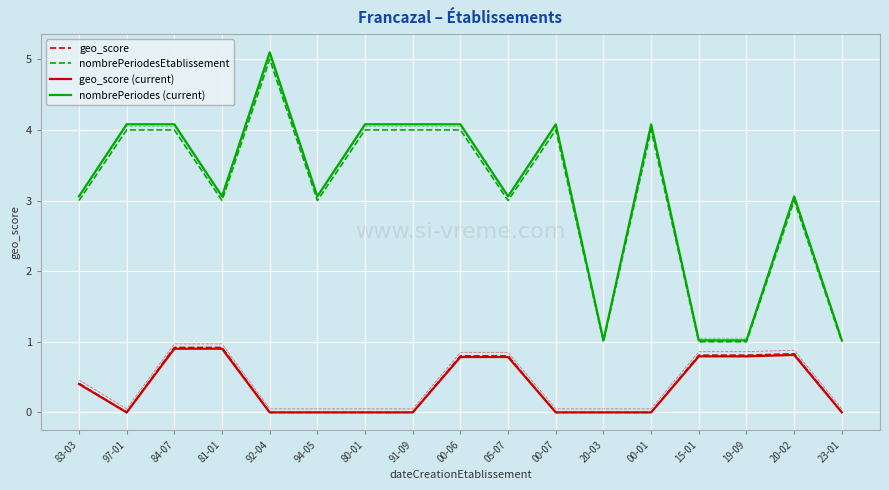

How many values in the geo_score (current) series exceed 0?

8